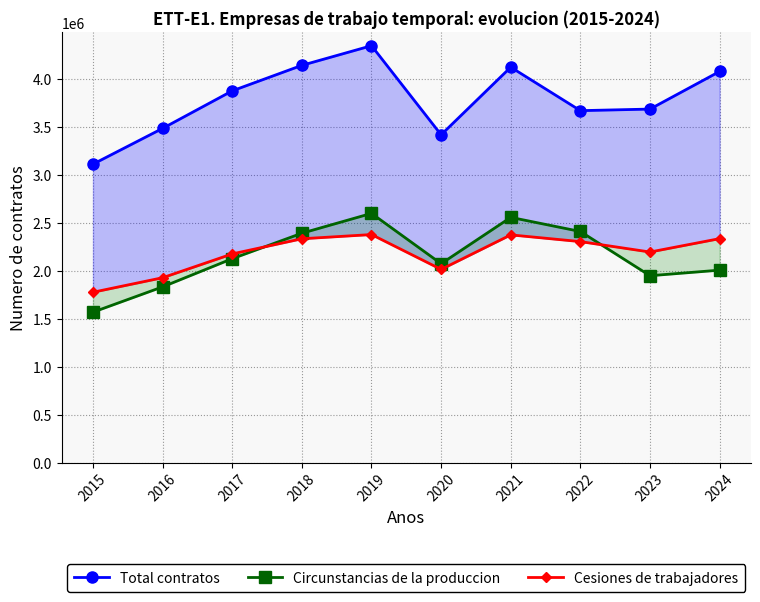

What is the sum of all Cesiones de trabajadores values?

21791910